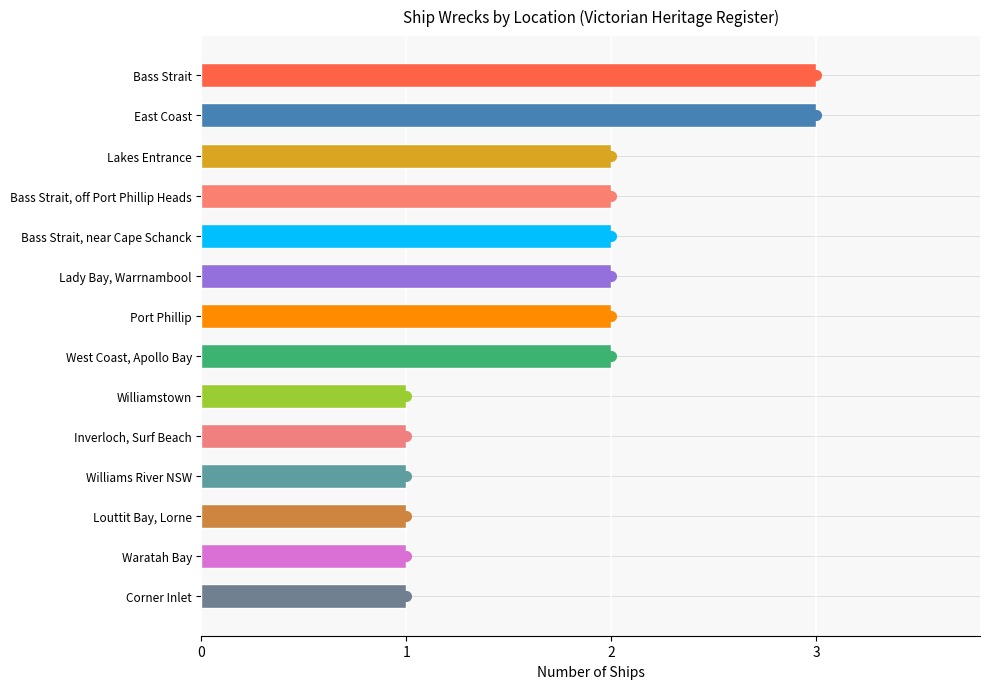

What is the difference between the maximum and minimum values?

2